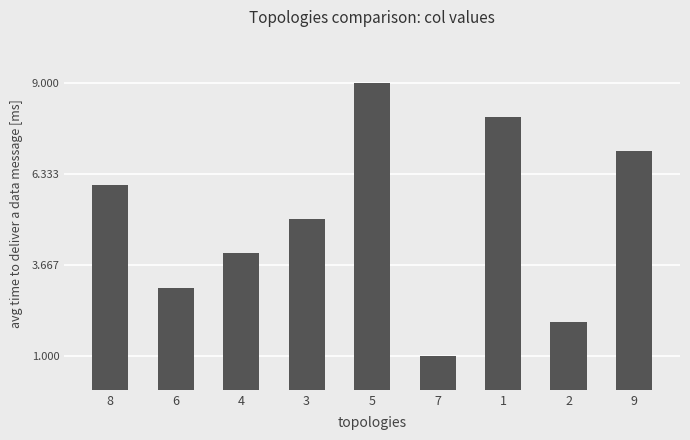

What is the difference between the values at 6 and 2?

1